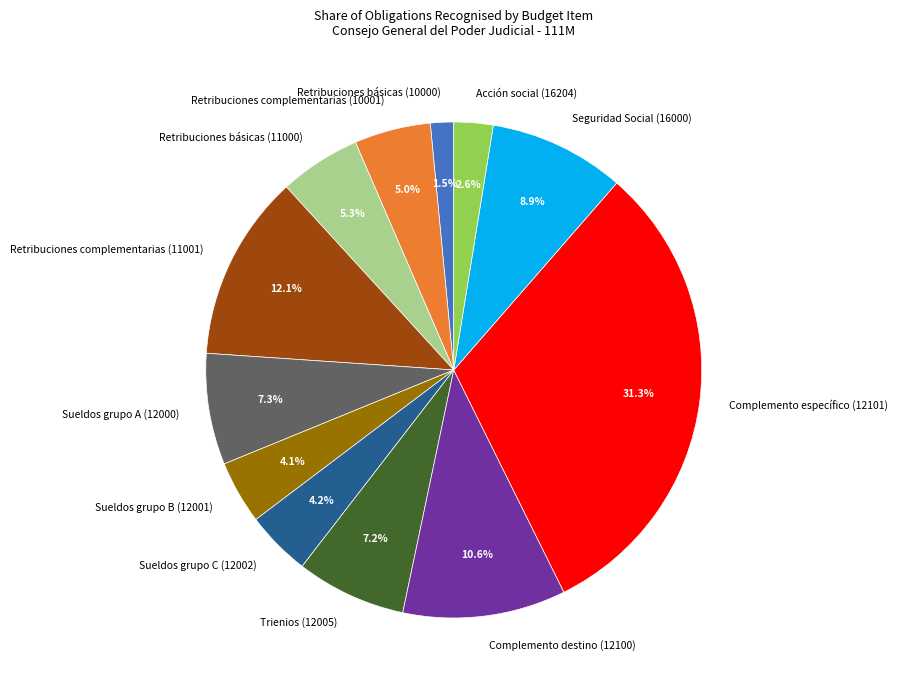

To the nearest percent, what is the average slice percentage?

8%